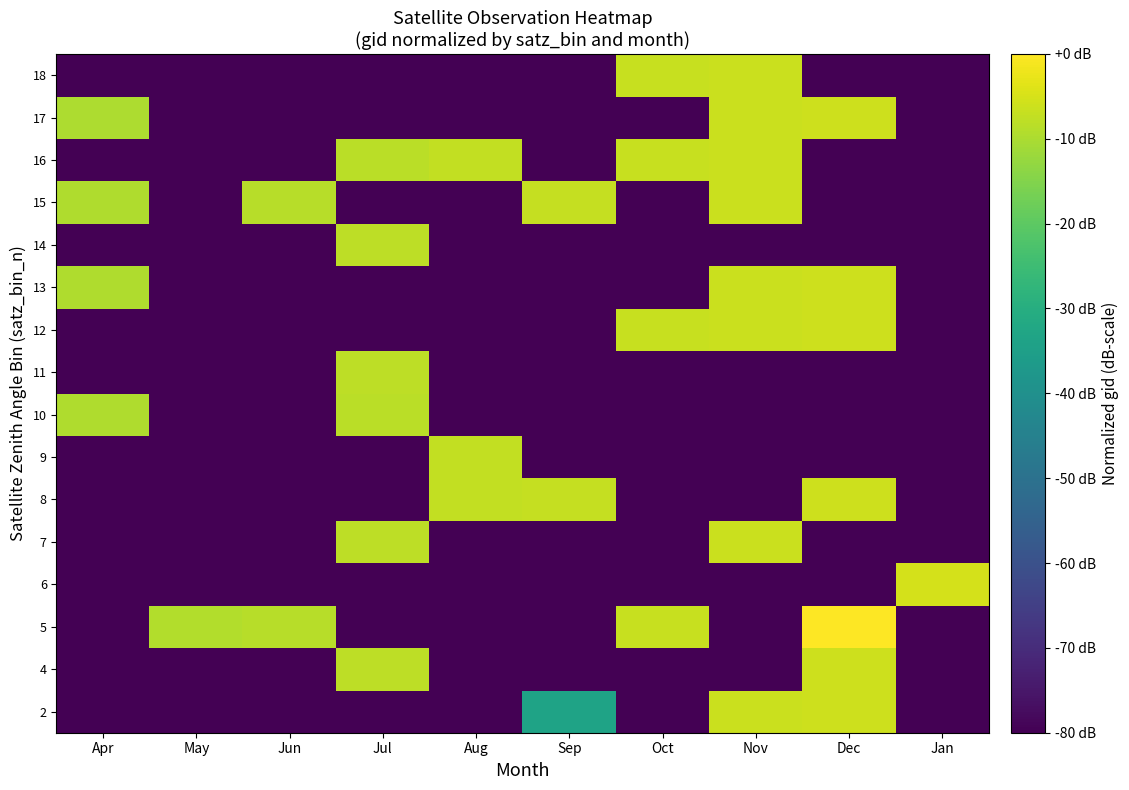

Reading left to right, what are all the values shown in this chart?

2: Apr=-80.0	May=-80.0	Jun=-80.0	Jul=-80.0	Aug=-80.0	Sep=-33.5	Oct=-80.0	Nov=-6.3	Dec=-6.0	Jan=-80.0
4: Apr=-80.0	May=-80.0	Jun=-80.0	Jul=-8.1	Aug=-80.0	Sep=-80.0	Oct=-80.0	Nov=-80.0	Dec=-6.1	Jan=-80.0
5: Apr=-80.0	May=-9.1	Jun=-8.6	Jul=-80.0	Aug=-80.0	Sep=-80.0	Oct=-6.7	Nov=-80.0	Dec=0.0	Jan=-80.0
6: Apr=-80.0	May=-80.0	Jun=-80.0	Jul=-80.0	Aug=-80.0	Sep=-80.0	Oct=-80.0	Nov=-80.0	Dec=-80.0	Jan=-5.3
7: Apr=-80.0	May=-80.0	Jun=-80.0	Jul=-8.1	Aug=-80.0	Sep=-80.0	Oct=-80.0	Nov=-6.4	Dec=-80.0	Jan=-80.0
8: Apr=-80.0	May=-80.0	Jun=-80.0	Jul=-80.0	Aug=-7.3	Sep=-7.1	Oct=-80.0	Nov=-80.0	Dec=-6.0	Jan=-80.0
9: Apr=-80.0	May=-80.0	Jun=-80.0	Jul=-80.0	Aug=-7.4	Sep=-80.0	Oct=-80.0	Nov=-80.0	Dec=-80.0	Jan=-80.0
10: Apr=-9.5	May=-80.0	Jun=-80.0	Jul=-8.1	Aug=-80.0	Sep=-80.0	Oct=-80.0	Nov=-80.0	Dec=-80.0	Jan=-80.0
11: Apr=-80.0	May=-80.0	Jun=-80.0	Jul=-8.1	Aug=-80.0	Sep=-80.0	Oct=-80.0	Nov=-80.0	Dec=-80.0	Jan=-80.0
12: Apr=-80.0	May=-80.0	Jun=-80.0	Jul=-80.0	Aug=-80.0	Sep=-80.0	Oct=-6.7	Nov=-6.3	Dec=-6.0	Jan=-80.0
13: Apr=-9.5	May=-80.0	Jun=-80.0	Jul=-80.0	Aug=-80.0	Sep=-80.0	Oct=-80.0	Nov=-6.3	Dec=-6.1	Jan=-80.0
14: Apr=-80.0	May=-80.0	Jun=-80.0	Jul=-8.1	Aug=-80.0	Sep=-80.0	Oct=-80.0	Nov=-80.0	Dec=-80.0	Jan=-80.0
15: Apr=-9.6	May=-80.0	Jun=-8.6	Jul=-80.0	Aug=-80.0	Sep=-7.1	Oct=-80.0	Nov=-6.3	Dec=-80.0	Jan=-80.0
16: Apr=-80.0	May=-80.0	Jun=-80.0	Jul=-8.2	Aug=-7.4	Sep=-80.0	Oct=-6.6	Nov=-6.3	Dec=-80.0	Jan=-80.0
17: Apr=-9.8	May=-80.0	Jun=-80.0	Jul=-80.0	Aug=-80.0	Sep=-80.0	Oct=-80.0	Nov=-6.4	Dec=-6.1	Jan=-80.0
18: Apr=-80.0	May=-80.0	Jun=-80.0	Jul=-80.0	Aug=-80.0	Sep=-80.0	Oct=-6.7	Nov=-6.3	Dec=-80.0	Jan=-80.0